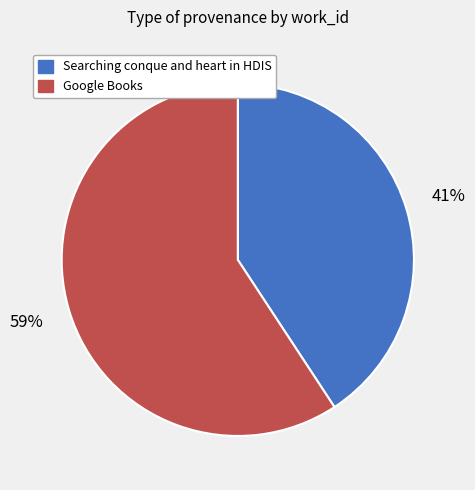

Do Google Books and Searching conque and heart in HDIS together represent more than half of the pie?

Yes